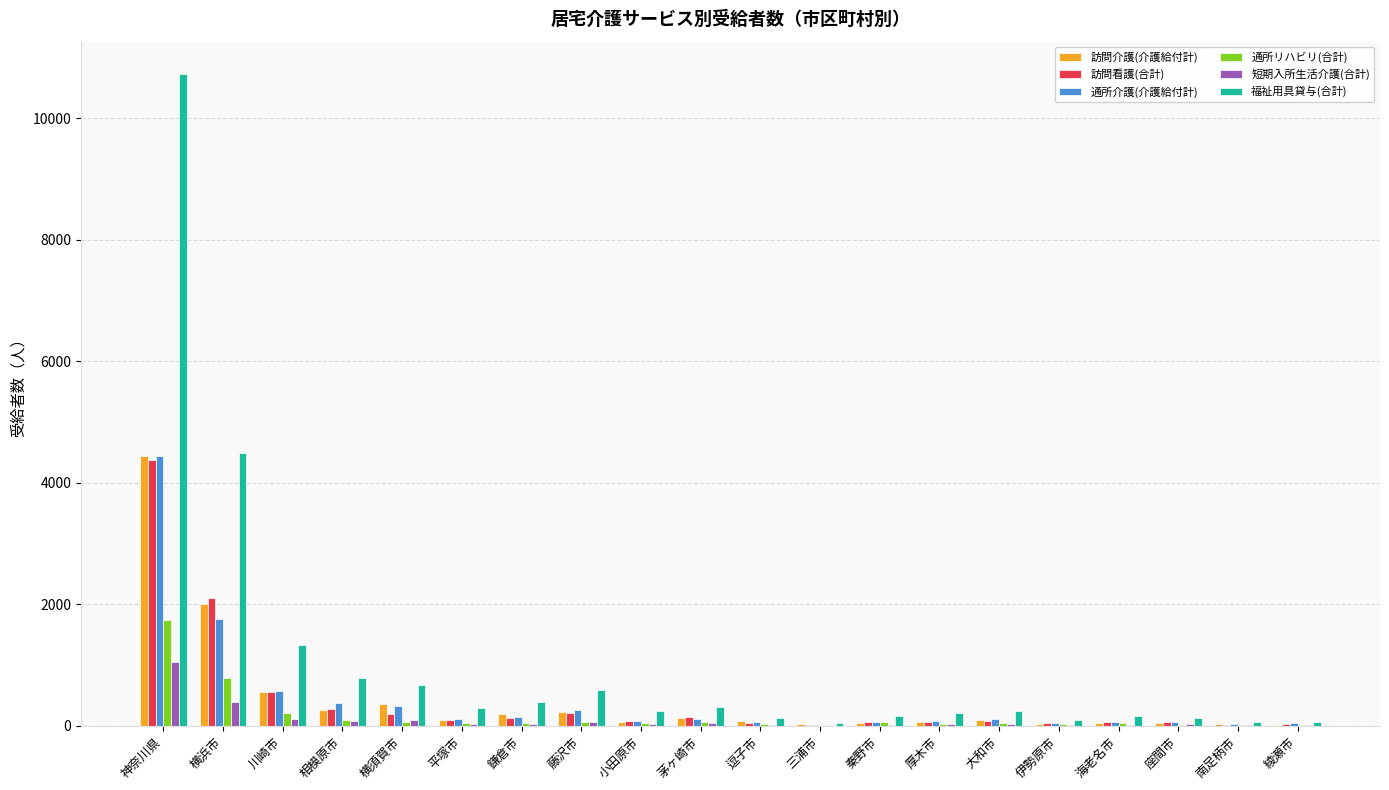

Which series has the largest total across all categories?

福祉用具貸与(合計)